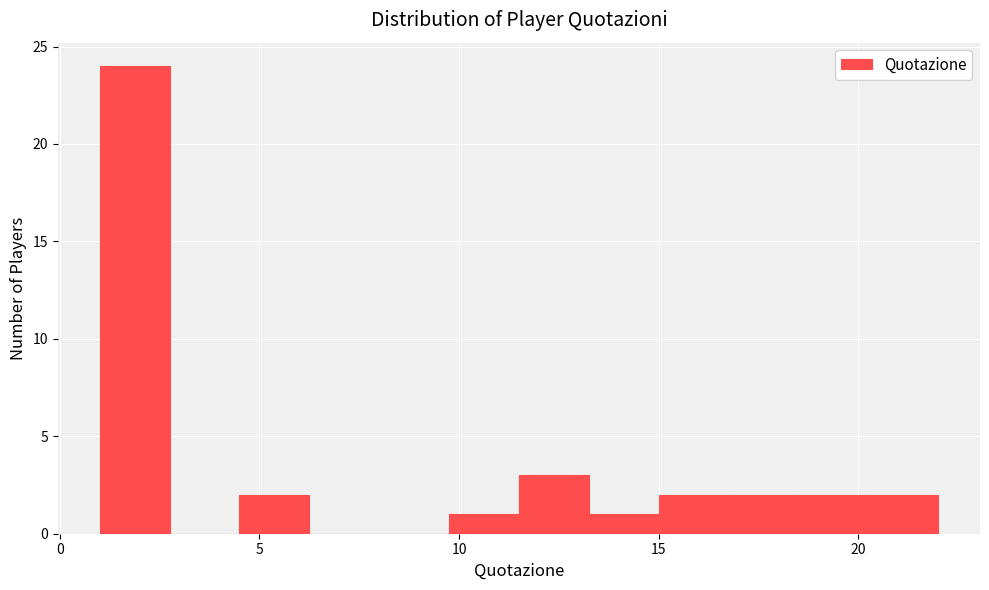

Read against the x-axis, roughly where is the centre of the tallest bar?

2.0